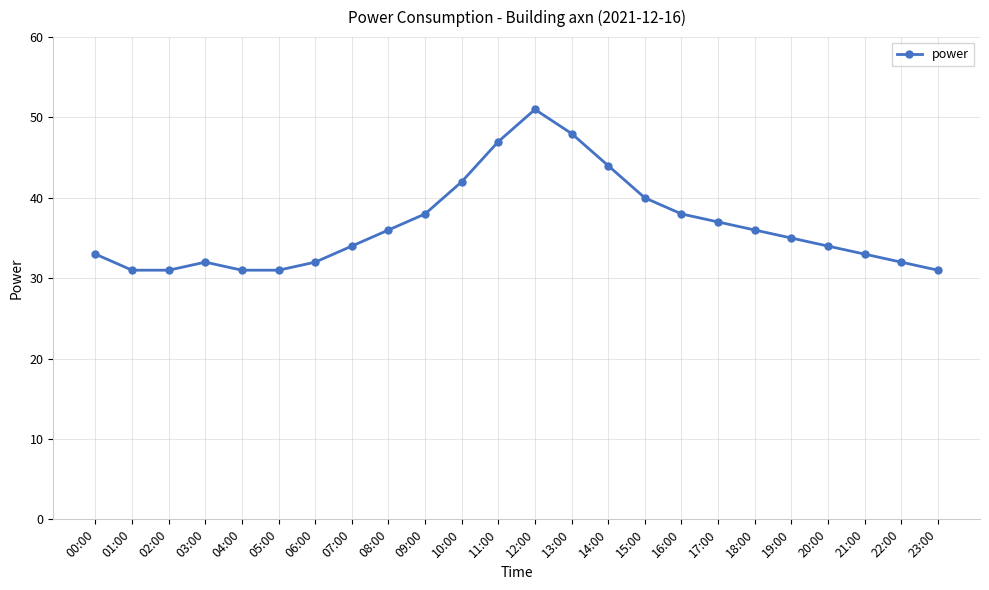

What is the ratio of the value at 18:00 to the value at 00:00?

1.1